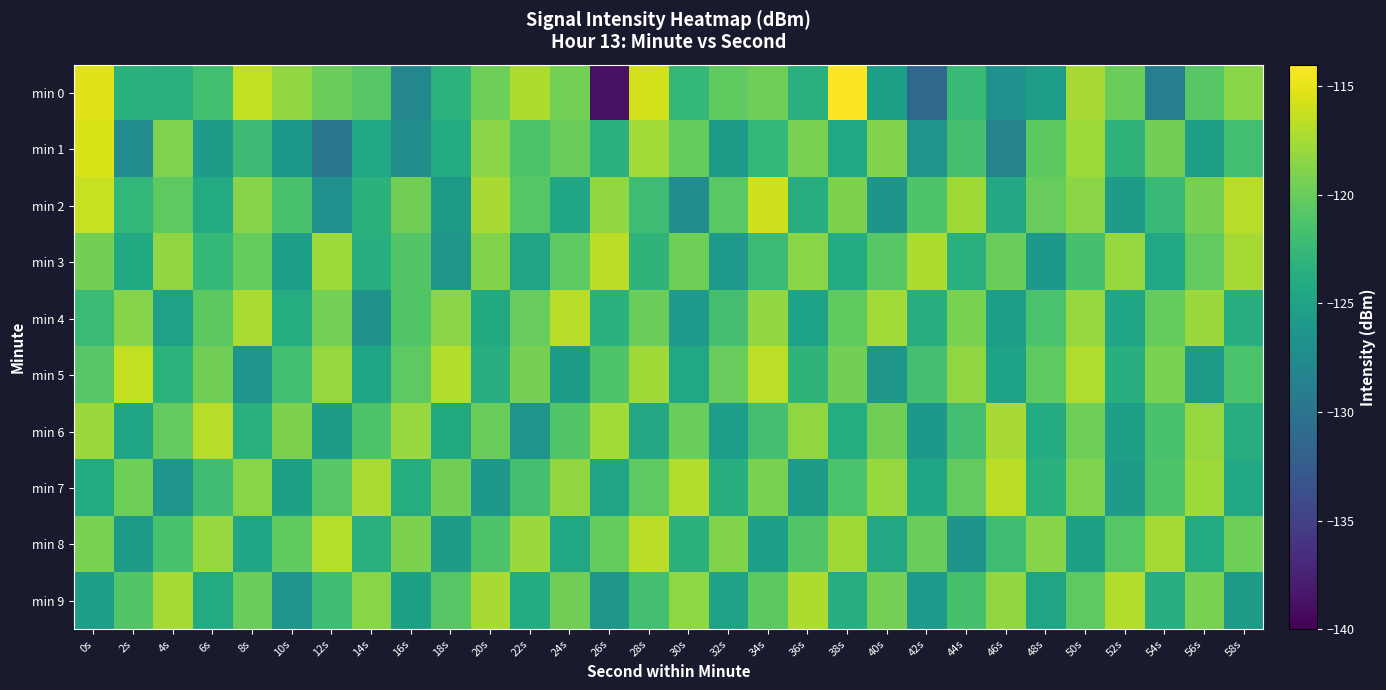

Reading left to right, what are all the values shown in this chart?

min 0: 0s=-115.2	2s=-123.4	4s=-123.5	6s=-121.9	8s=-116.4	10s=-118.2	12s=-120.0	14s=-120.7	16s=-128.0	18s=-123.2	20s=-119.7	22s=-117.2	24s=-119.4	26s=-138.8	28s=-115.8	30s=-122.7	32s=-120.3	34s=-119.7	36s=-123.5	38s=-114.2	40s=-125.3	42s=-131.2	44s=-122.4	46s=-126.8	48s=-125.5	50s=-117.4	52s=-120.0	54s=-128.8	56s=-120.8	58s=-118.6
min 1: 0s=-115.5	2s=-127.5	4s=-119.1	6s=-125.8	8s=-122.1	10s=-126.1	12s=-129.7	14s=-124.5	16s=-127.2	18s=-124.1	20s=-118.5	22s=-121.3	24s=-119.8	26s=-123.4	28s=-117.6	30s=-120.1	32s=-125.8	34s=-122.7	36s=-119.2	38s=-124.5	40s=-118.9	42s=-126.3	44s=-121.7	46s=-128.4	48s=-120.6	50s=-117.8	52s=-123.1	54s=-119.5	56s=-125.2	58s=-121.9
min 2: 0s=-116.2	2s=-122.8	4s=-120.4	6s=-124.1	8s=-118.7	10s=-121.5	12s=-126.9	14s=-123.3	16s=-119.6	18s=-125.8	20s=-117.4	22s=-120.9	24s=-124.6	26s=-118.2	28s=-122.1	30s=-127.3	32s=-120.7	34s=-115.9	36s=-123.8	38s=-119.1	40s=-126.5	42s=-121.2	44s=-117.7	46s=-124.3	48s=-120.0	50s=-118.5	52s=-125.6	54s=-122.4	56s=-119.3	58s=-116.8
min 3: 0s=-119.5	2s=-124.2	4s=-118.3	6s=-122.7	8s=-120.1	10s=-125.4	12s=-117.8	14s=-123.6	16s=-121.0	18s=-126.2	20s=-118.9	22s=-124.8	24s=-120.5	26s=-116.7	28s=-123.1	30s=-119.7	32s=-125.9	34s=-122.3	36s=-118.6	38s=-124.0	40s=-120.8	42s=-117.2	44s=-123.5	46s=-119.9	48s=-126.1	50s=-121.6	52s=-118.1	54s=-124.4	56s=-120.2	58s=-117.5
min 4: 0s=-122.3	2s=-118.7	4s=-125.1	6s=-120.6	8s=-117.3	10s=-123.9	12s=-119.4	14s=-126.7	16s=-121.1	18s=-118.5	20s=-124.2	22s=-120.0	24s=-116.8	26s=-123.4	28s=-119.8	30s=-126.0	32s=-121.7	34s=-118.2	36s=-124.9	38s=-120.3	40s=-117.6	42s=-123.8	44s=-119.2	46s=-125.5	48s=-121.4	50s=-118.0	52s=-124.6	54s=-120.1	56s=-117.9	58s=-123.7
min 5: 0s=-120.8	2s=-116.4	4s=-123.2	6s=-119.6	8s=-126.3	10s=-121.9	12s=-118.1	14s=-124.7	16s=-120.4	18s=-117.0	20s=-123.8	22s=-119.3	24s=-125.6	26s=-121.2	28s=-117.7	30s=-124.4	32s=-120.0	34s=-116.6	36s=-123.1	38s=-119.5	40s=-126.2	42s=-121.8	44s=-118.3	46s=-124.9	48s=-120.5	50s=-117.1	52s=-123.6	54s=-119.2	56s=-125.8	58s=-121.4
min 6: 0s=-117.9	2s=-124.6	4s=-120.2	6s=-116.8	8s=-123.5	10s=-119.1	12s=-125.7	14s=-121.3	16s=-118.0	18s=-124.2	20s=-119.8	22s=-126.4	24s=-121.1	26s=-117.6	28s=-124.3	30s=-119.9	32s=-125.5	34s=-121.7	36s=-118.3	38s=-123.9	40s=-119.6	42s=-126.1	44s=-121.8	46s=-117.4	48s=-124.0	50s=-119.7	52s=-125.3	54s=-121.5	56s=-118.1	58s=-123.8
min 7: 0s=-124.1	2s=-119.7	4s=-126.3	6s=-122.0	8s=-118.6	10s=-125.2	12s=-120.8	14s=-117.3	16s=-123.9	18s=-119.5	20s=-126.1	22s=-121.7	24s=-118.2	26s=-124.8	28s=-120.4	30s=-117.0	32s=-123.6	34s=-119.2	36s=-125.8	38s=-121.4	40s=-118.0	42s=-124.6	44s=-120.2	46s=-116.7	48s=-123.4	50s=-119.0	52s=-125.6	54s=-121.2	56s=-117.8	58s=-124.4
min 8: 0s=-119.2	2s=-125.8	4s=-121.5	6s=-118.0	8s=-124.7	10s=-120.3	12s=-116.9	14s=-123.5	16s=-119.1	18s=-125.7	20s=-121.3	22s=-117.9	24s=-124.5	26s=-120.1	28s=-116.7	30s=-123.3	32s=-118.9	34s=-125.5	36s=-121.1	38s=-117.7	40s=-124.3	42s=-119.9	44s=-126.5	46s=-122.1	48s=-118.7	50s=-125.3	52s=-120.9	54s=-117.5	56s=-124.1	58s=-119.7
min 9: 0s=-125.4	2s=-121.0	4s=-117.5	6s=-124.1	8s=-119.8	10s=-126.4	12s=-122.0	14s=-118.6	16s=-125.2	18s=-120.8	20s=-117.4	22s=-124.0	24s=-119.6	26s=-126.2	28s=-121.8	30s=-118.4	32s=-125.0	34s=-120.6	36s=-117.2	38s=-123.8	40s=-119.4	42s=-126.0	44s=-121.6	46s=-118.2	48s=-124.8	50s=-120.4	52s=-117.0	54s=-123.6	56s=-119.2	58s=-125.8